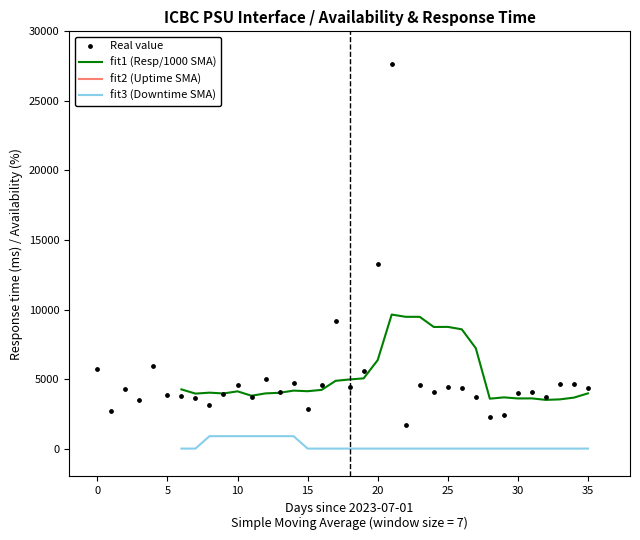

Which series contains the highest Y value?

Real value